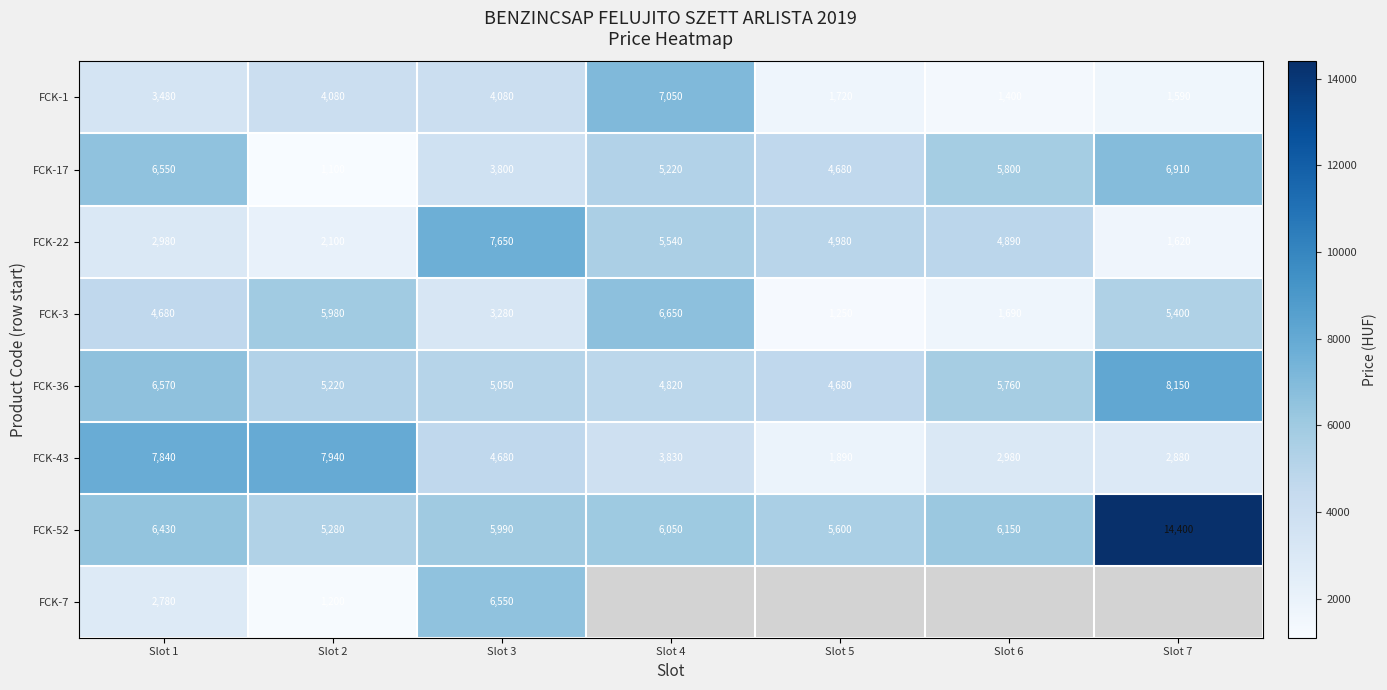

Where is FCK-43 nearest to the value 4915?

Slot 3